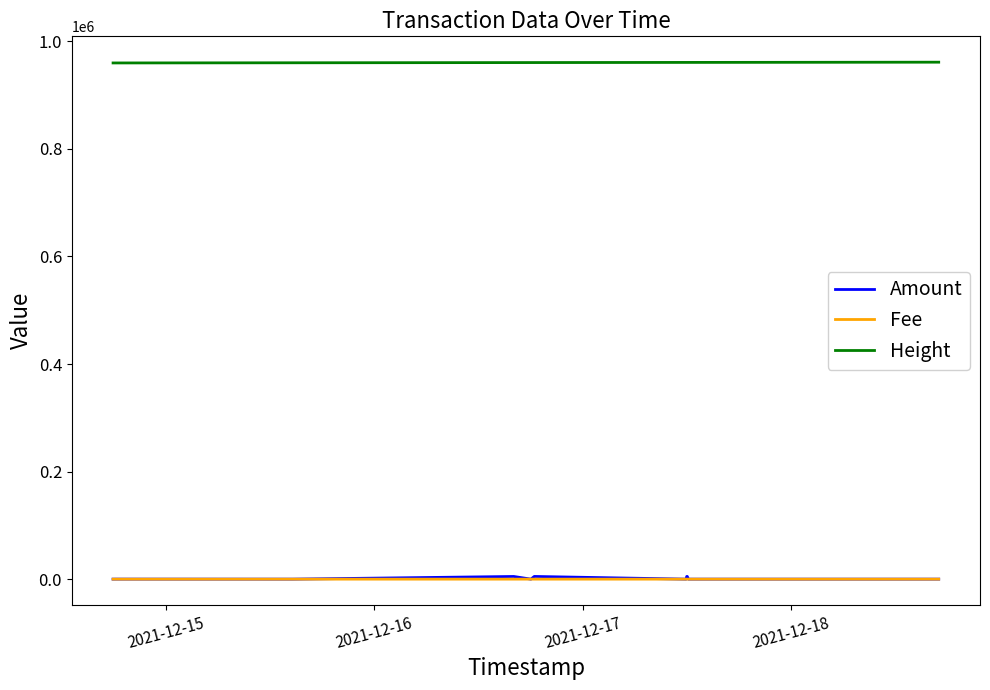

Which series has the largest range (max minus min)?

Amount